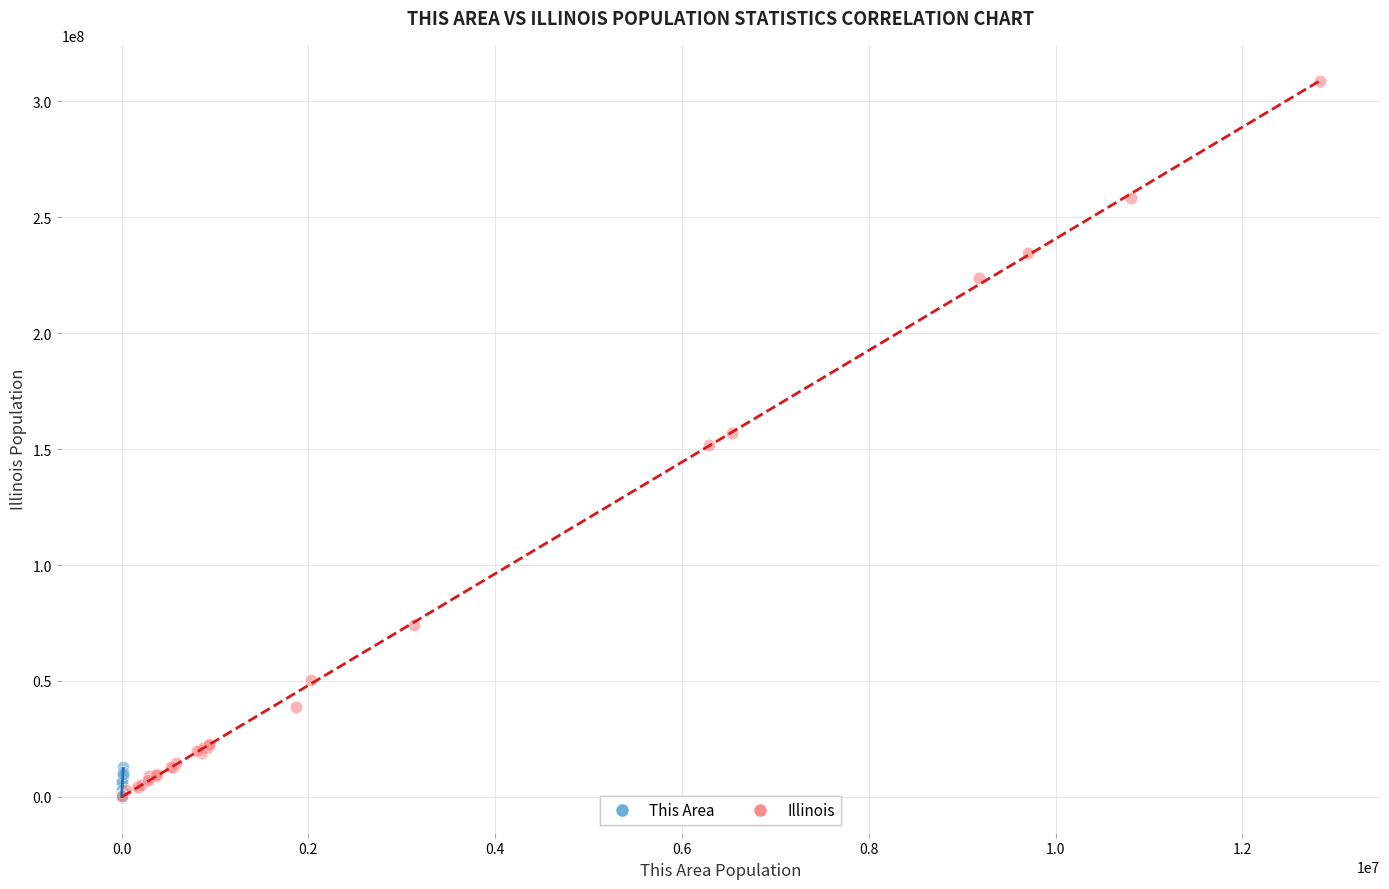

Which series contains the highest Y value?

Illinois